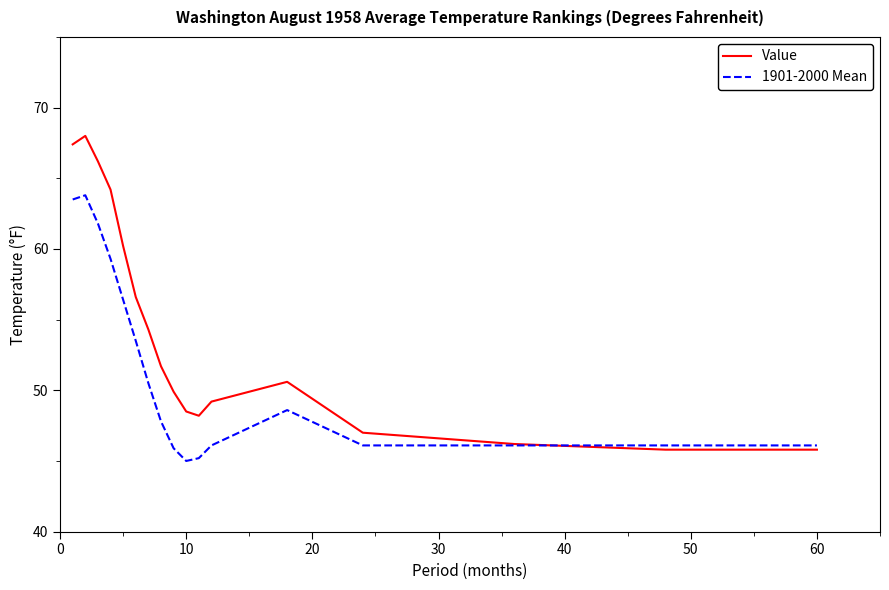

Which series ends up on top after the final intersection of Value and 1901-2000 Mean?

1901-2000 Mean